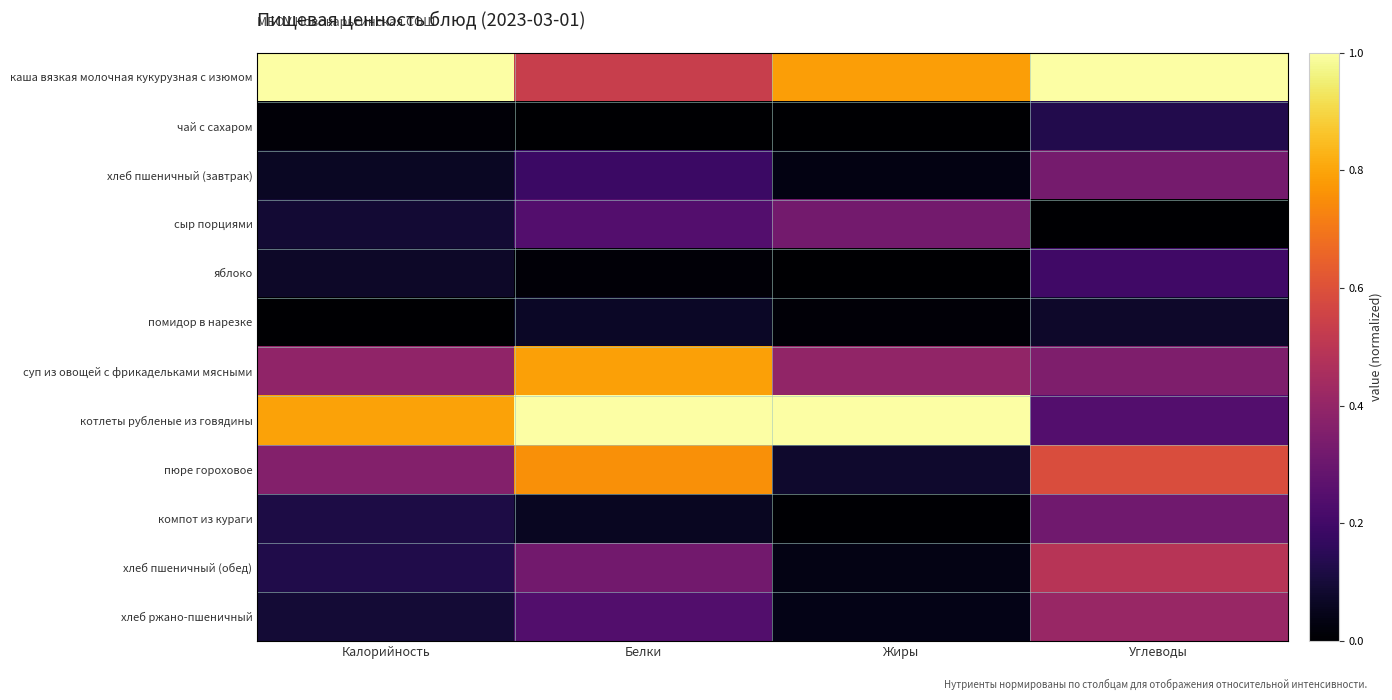

Reading right to left, list all the values displayed in this chart.

каша вязкая молочная кукурузная с изюмом: Углеводы=1.0	Жиры=0.8	Белки=0.5	Калорийность=1.0
чай с сахаром: Углеводы=0.1	Жиры=0.0	Белки=0.0	Калорийность=0.0
хлеб пшеничный (завтрак): Углеводы=0.3	Жиры=0.0	Белки=0.2	Калорийность=0.1
сыр порциями: Углеводы=0.0	Жиры=0.3	Белки=0.2	Калорийность=0.1
яблоко: Углеводы=0.2	Жиры=0.0	Белки=0.0	Калорийность=0.1
помидор в нарезке: Углеводы=0.1	Жиры=0.0	Белки=0.1	Калорийность=0.0
суп из овощей с фрикадельками мясными: Углеводы=0.3	Жиры=0.4	Белки=0.8	Калорийность=0.4
котлеты рубленые из говядины: Углеводы=0.2	Жиры=1.0	Белки=1.0	Калорийность=0.8
пюре гороховое: Углеводы=0.6	Жиры=0.1	Белки=0.8	Калорийность=0.4
компот из кураги: Углеводы=0.3	Жиры=0.0	Белки=0.1	Калорийность=0.1
хлеб пшеничный (обед): Углеводы=0.5	Жиры=0.0	Белки=0.3	Калорийность=0.1
хлеб ржано-пшеничный: Углеводы=0.4	Жиры=0.0	Белки=0.2	Калорийность=0.1